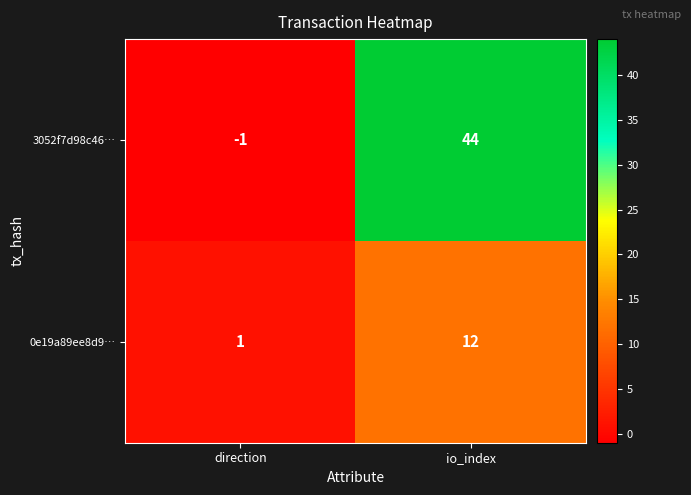

Read the 0e19a89ee8d9… value at io_index.

12